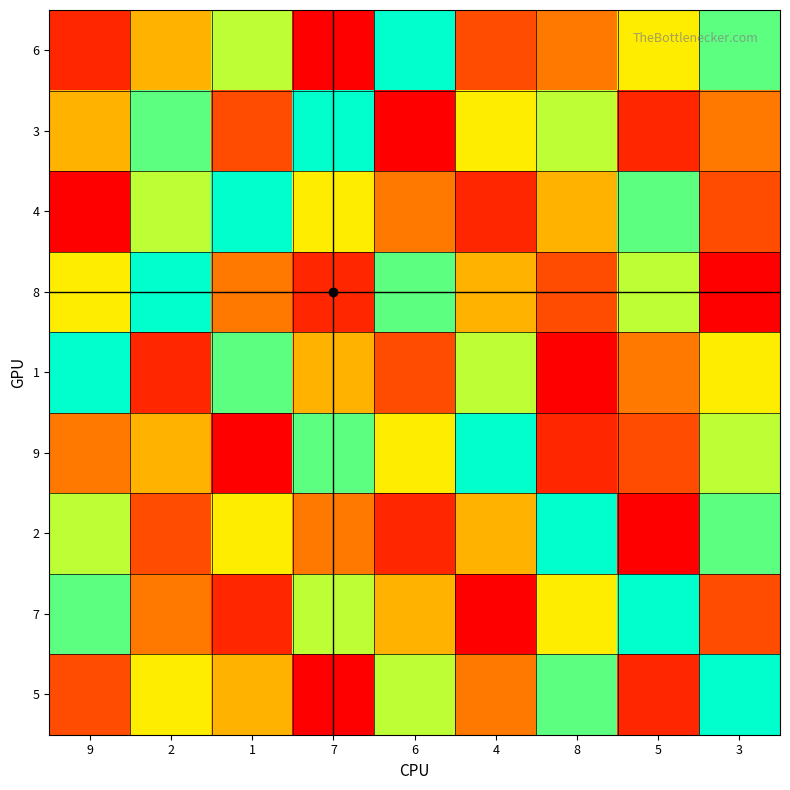

At how many categories does at least one series exceed 4?

9